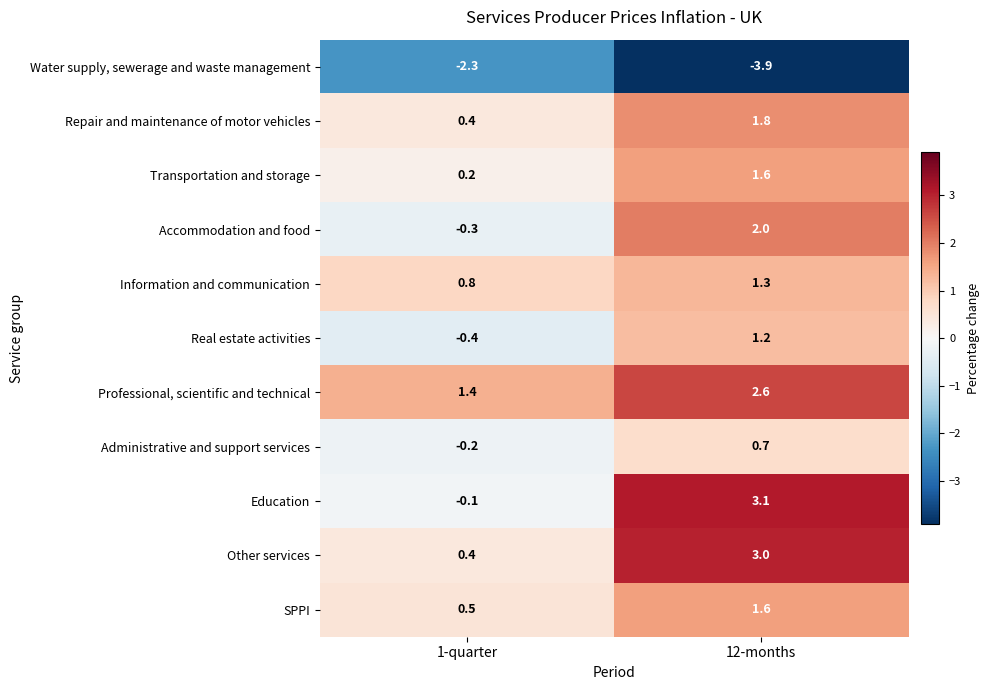

Which series changed the most between 1-quarter and 12-months?

Education